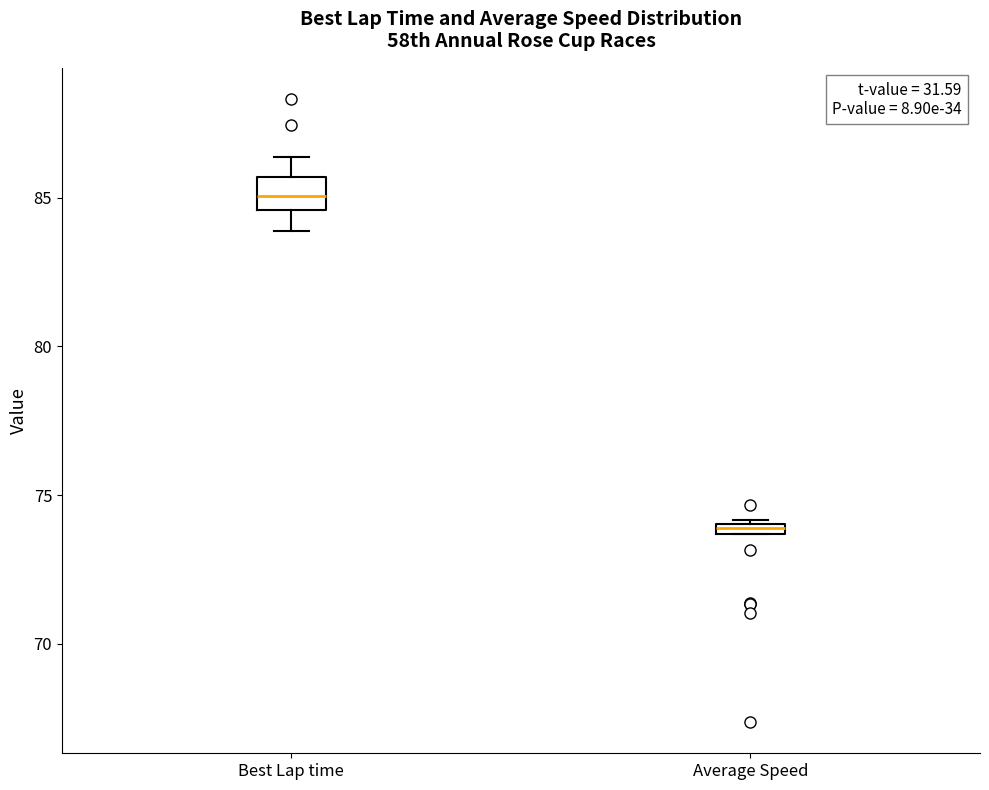

Comparing the boxes themselves (not the whiskers), which one is the tallest?

Best Lap time